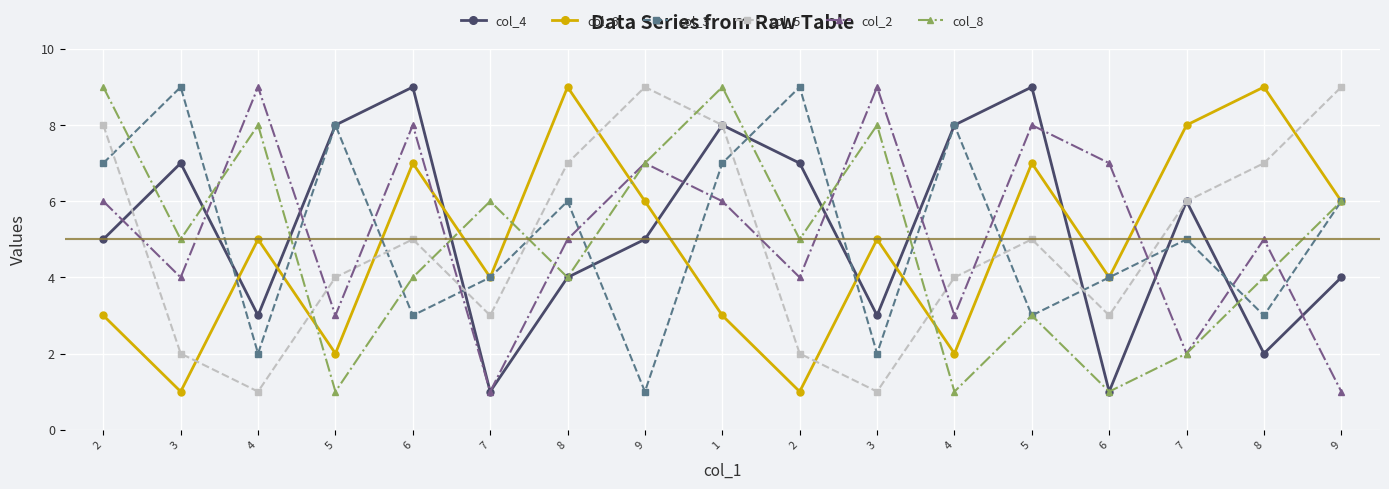

Which series has the largest range (max minus min)?

col_4